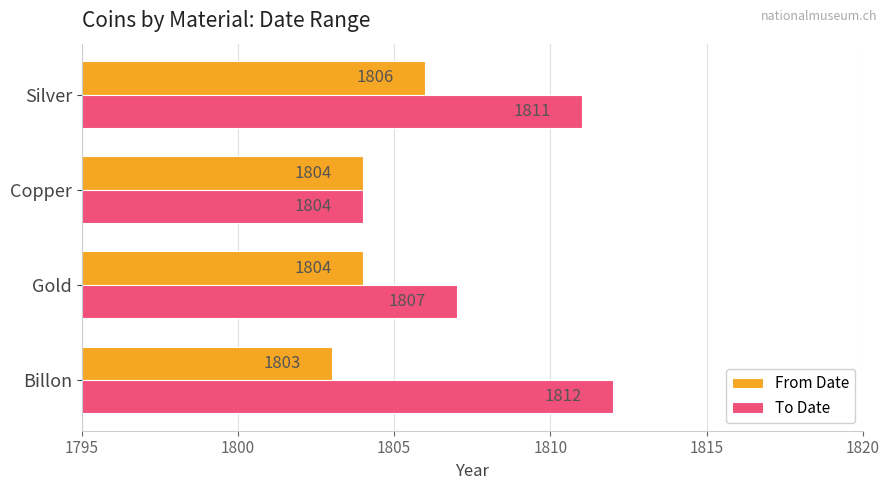

Which series has the largest total across all categories?

To Date